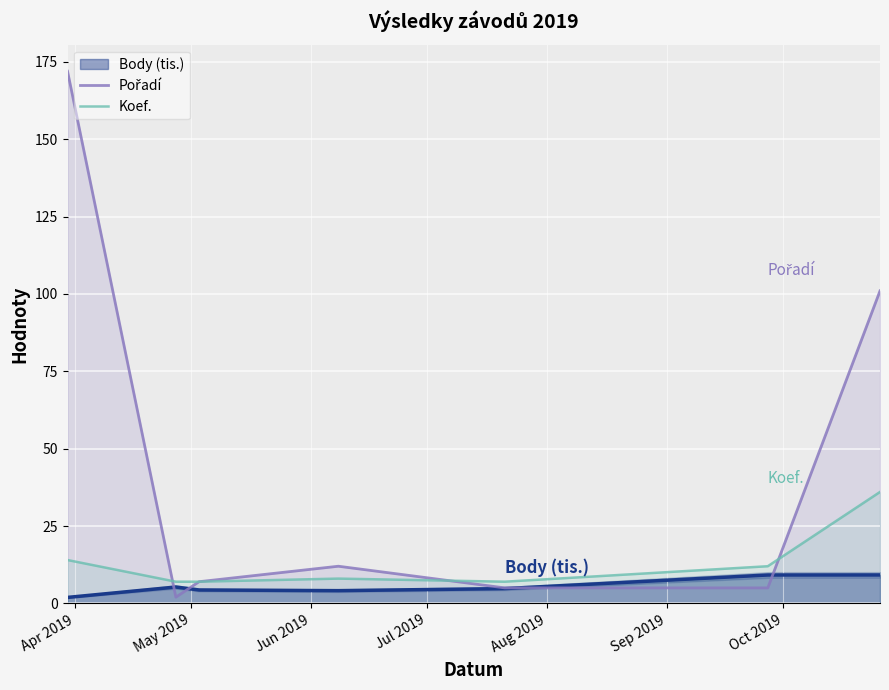

In Pořadí, how many points are lower than both neighbors (excluding endpoints)?

1